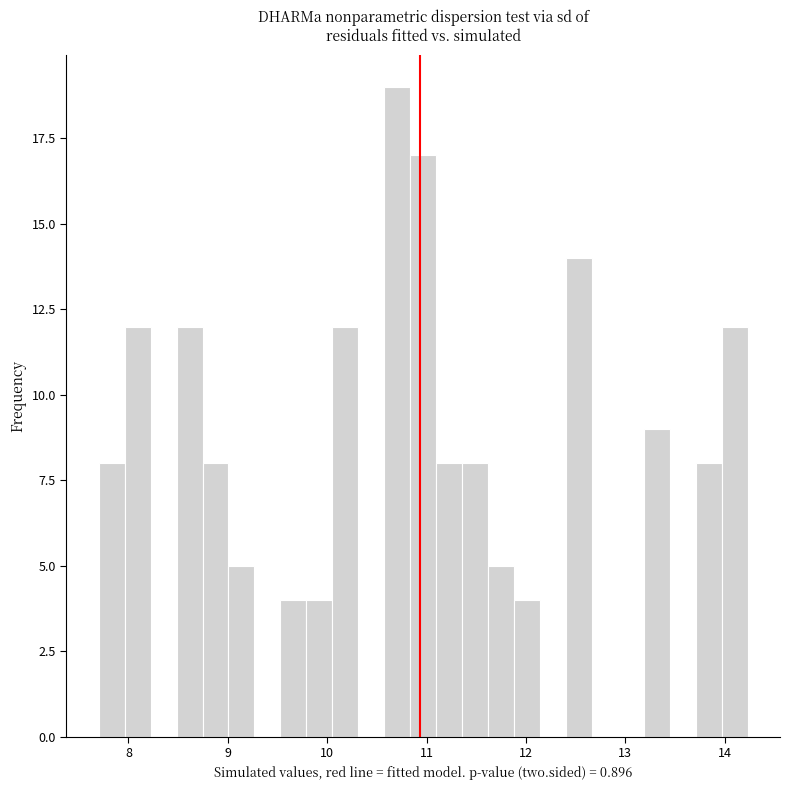

Around what value on the x-axis is the tallest bar? Give the approximate position of its centre, as read against the axis.

10.7